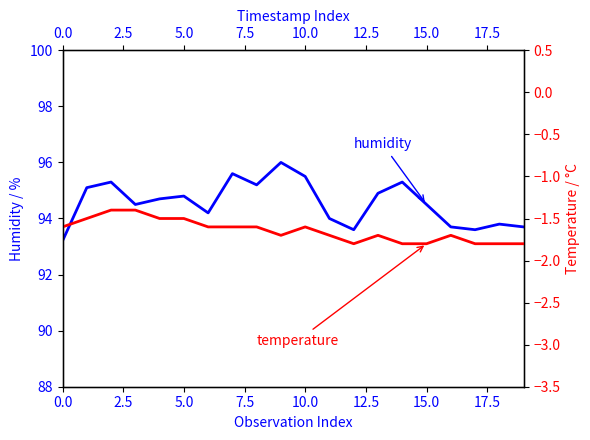

True or false: temperature and humidity cross at least once.

False